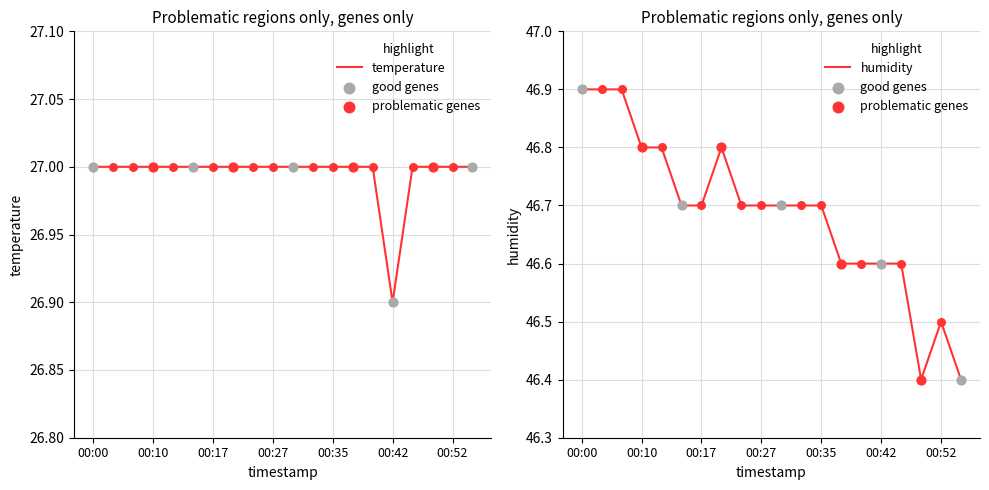

At how many categories does at least one series exceed 27?

20